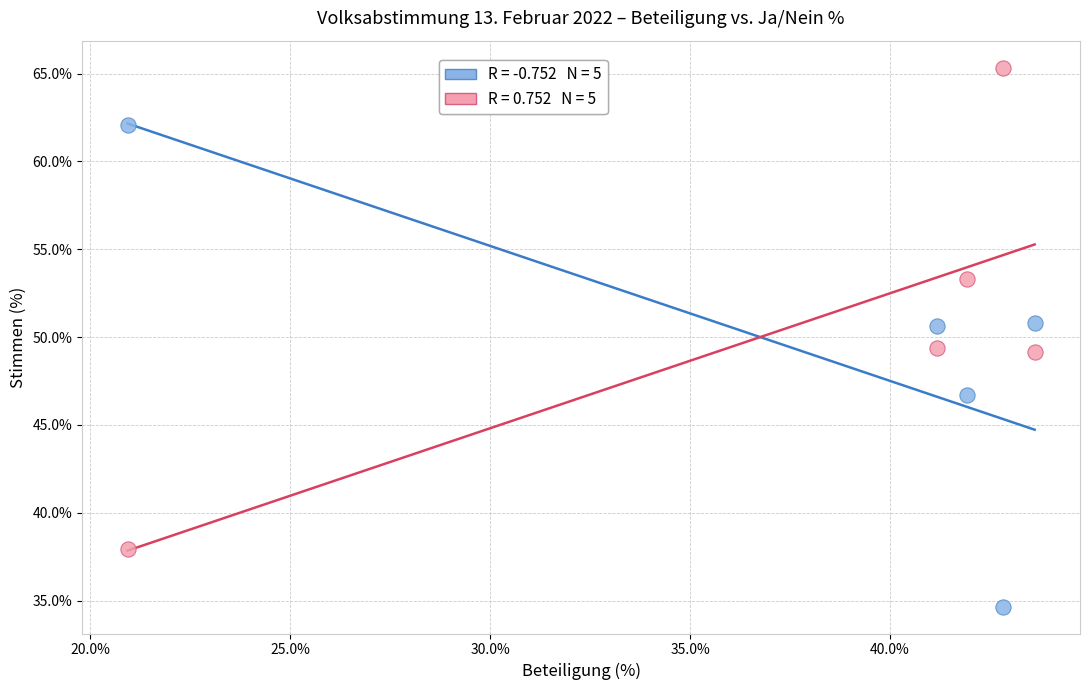

Across all data points, what is the range of Y values (max minus min)?

30.7